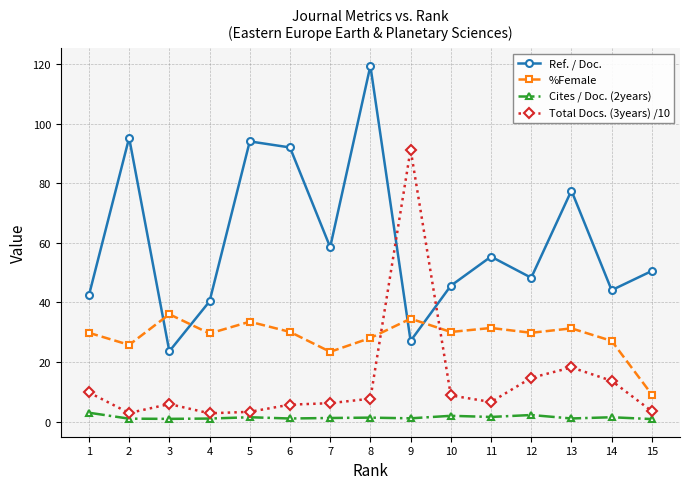

At 9, list the series in order from smallest to largest.

Cites / Doc. (2years), Ref. / Doc., %Female, Total Docs. (3years) /10